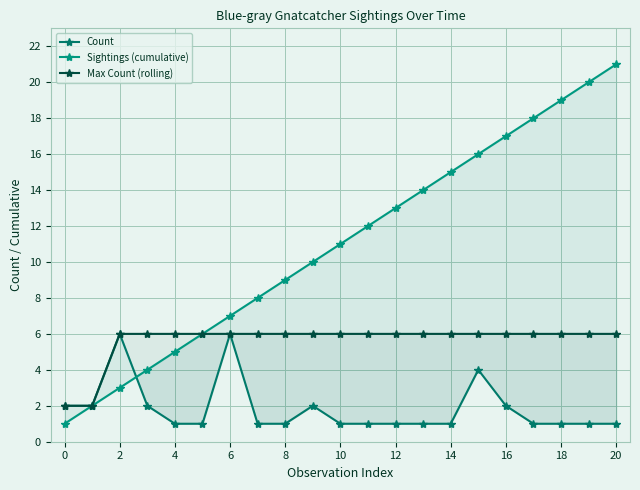

What value does the Max Count (rolling) series have at 14?

6